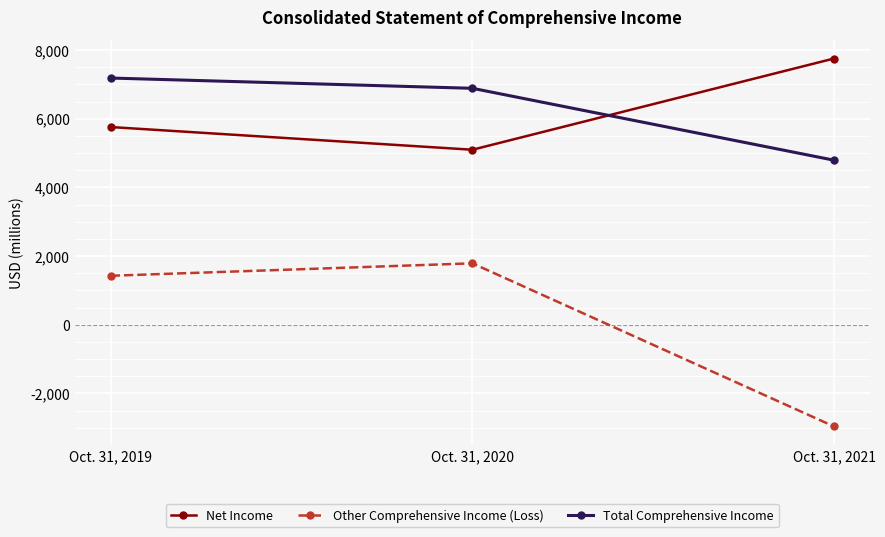

What is the value of the Net Income point at the 2nd from the left?

5097